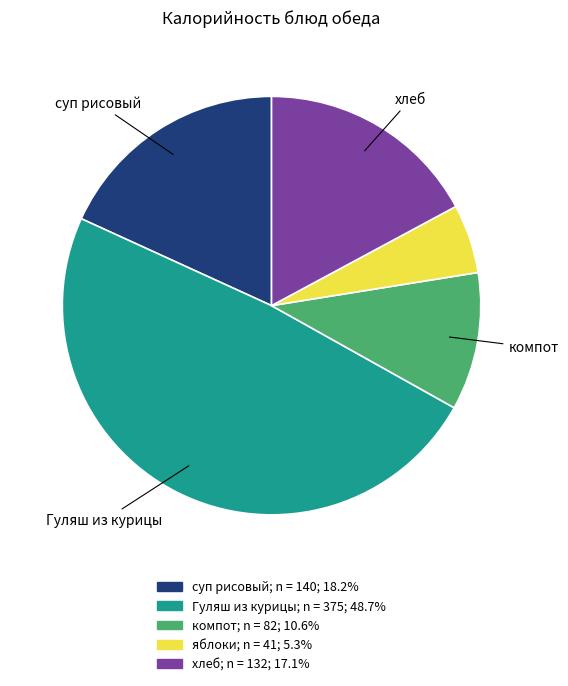

Approximately how many times larger is the value at суп рисовый compared to яблоки?

3.4